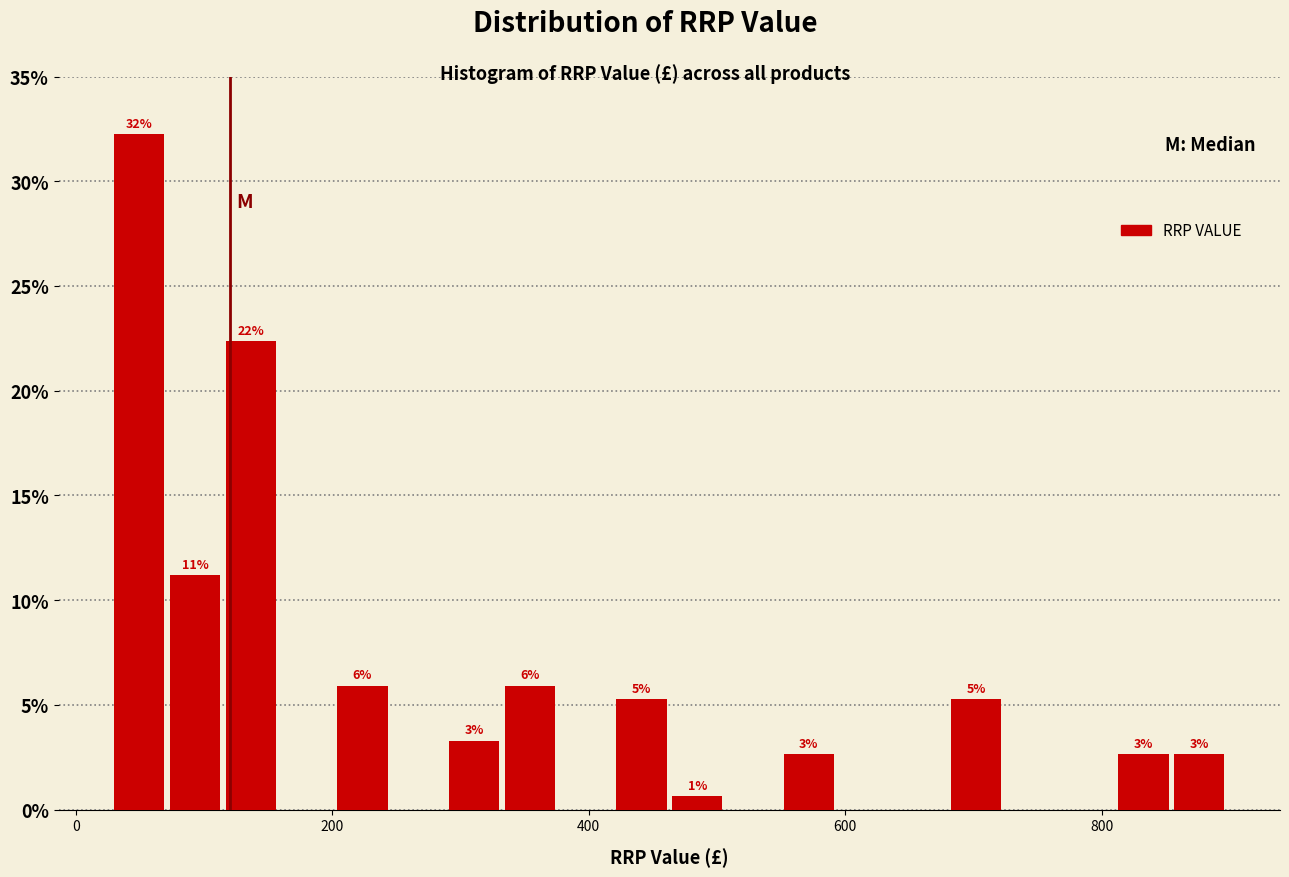

Read against the x-axis, roughly where is the centre of the tallest bar?

40